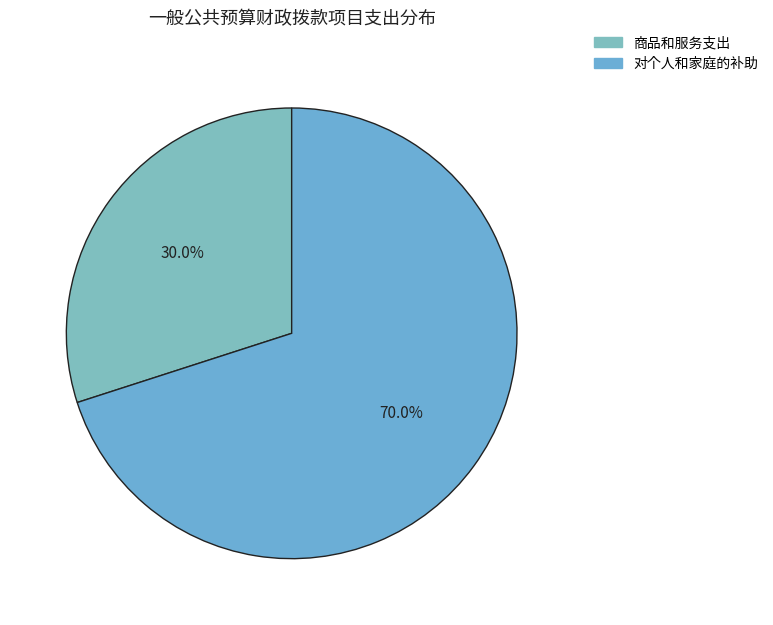

Is there a majority slice in this chart?

Yes